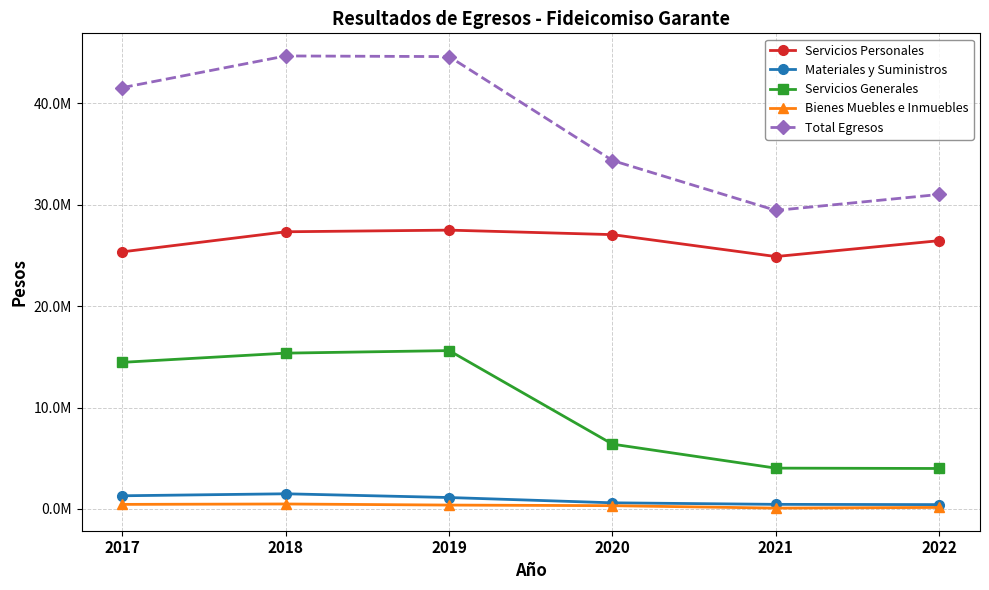

What are all the series names shown in the legend?

Servicios Personales, Materiales y Suministros, Servicios Generales, Bienes Muebles e Inmuebles, Total Egresos